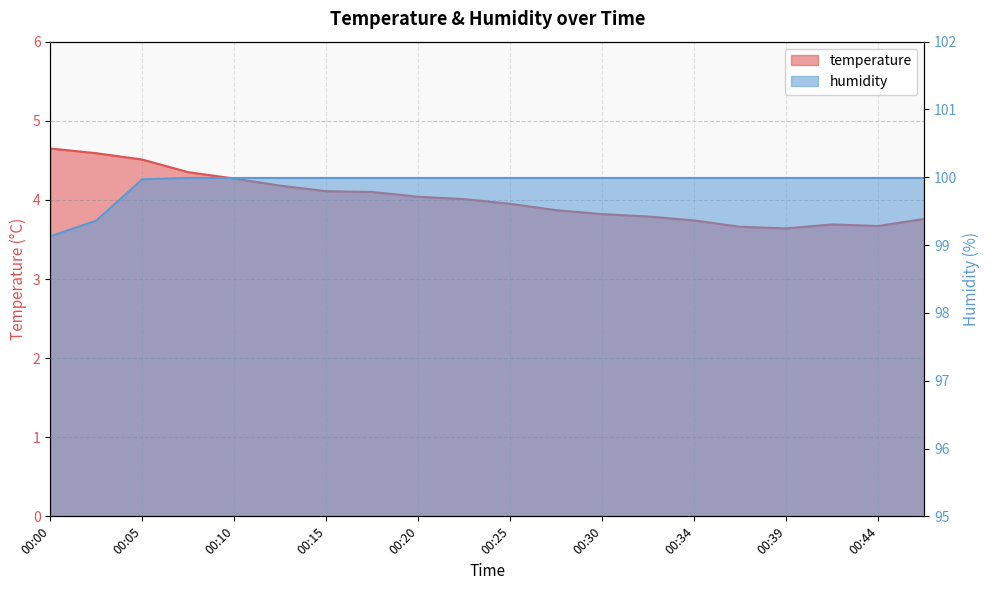

Which series has the largest range (max minus min)?

temperature